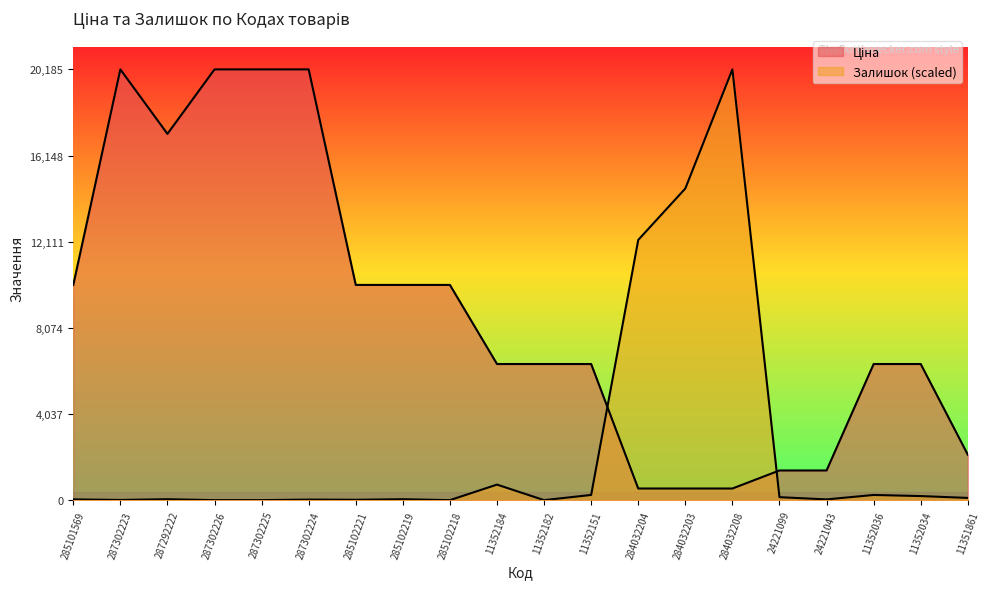

How many series are shown in this chart?

2